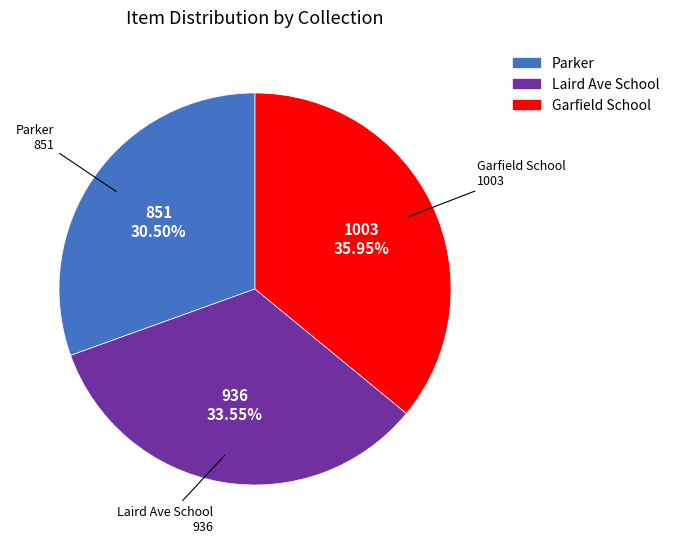

Approximately how many times larger is the value at Garfield School compared to Laird Ave School?

1.1